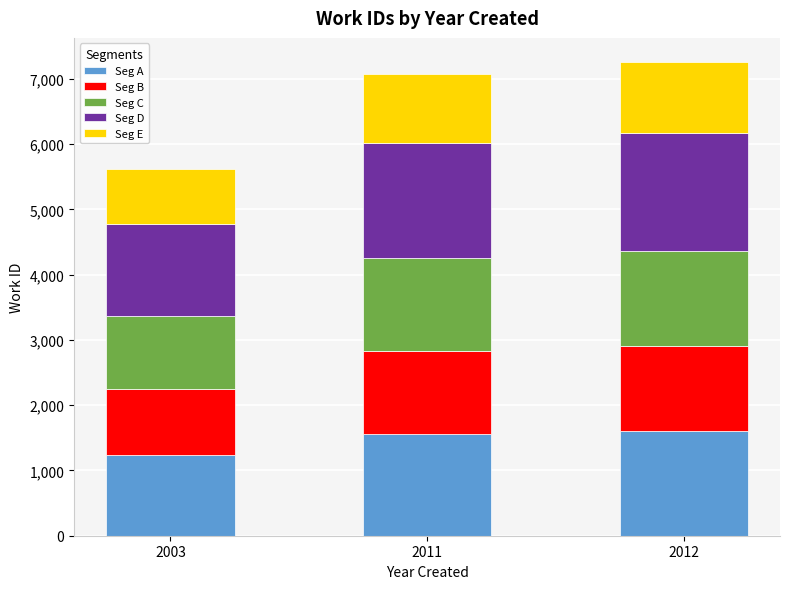

What is the lowest value of the Seg A series?

1234.6